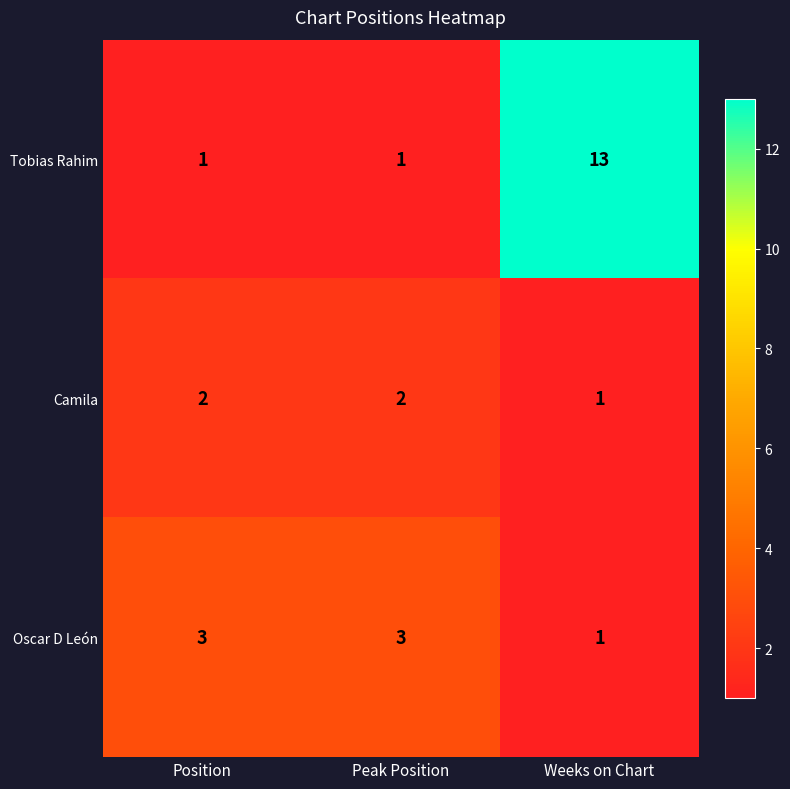

How many data points does each series have?

3